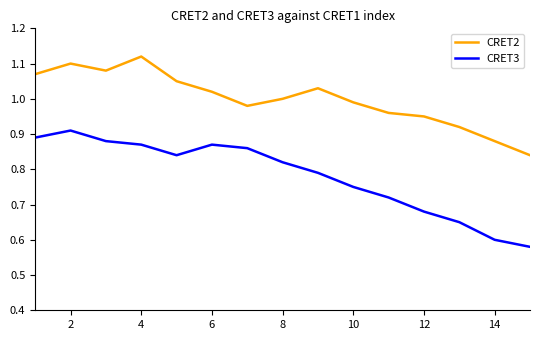

Rank the series by their maximum value, from lowest to highest.

CRET3, CRET2